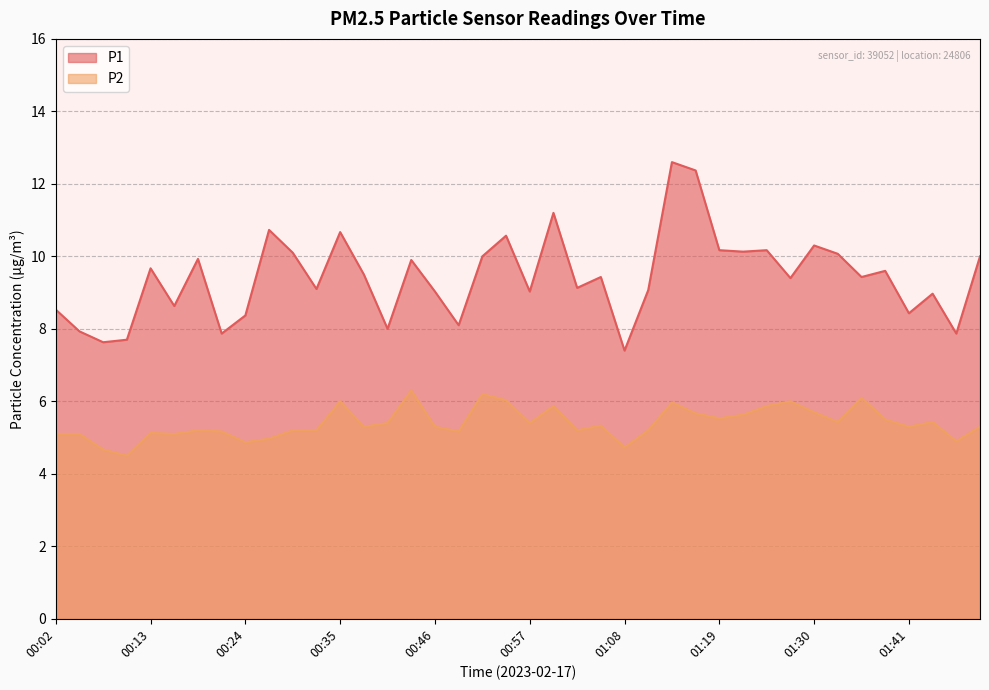

What position from the right is 00:10?

37